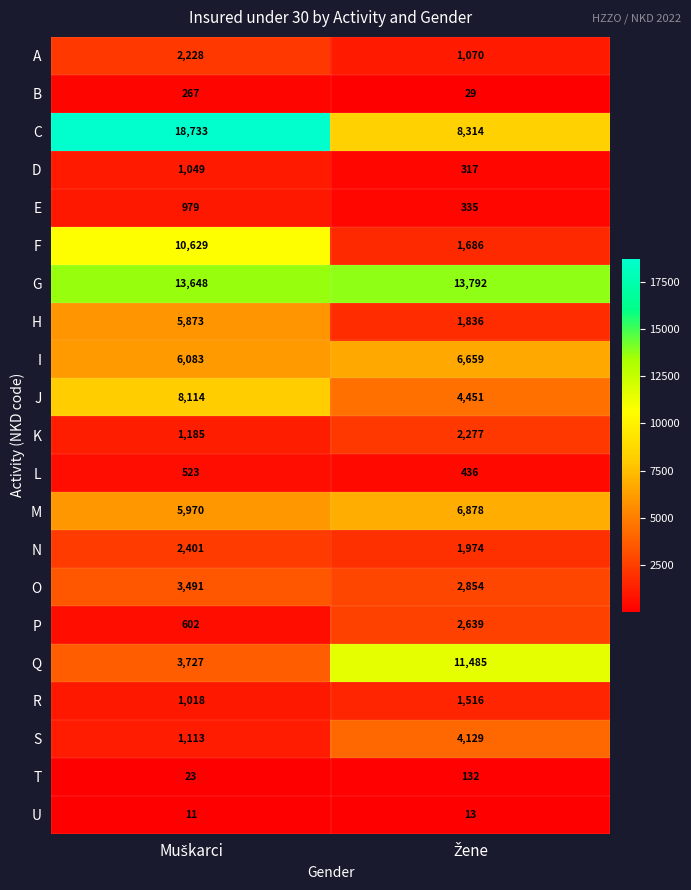

Rank the series by their maximum value, from highest to lowest.

C, G, Q, F, J, M, I, H, S, O, P, N, K, A, R, D, E, L, B, T, U